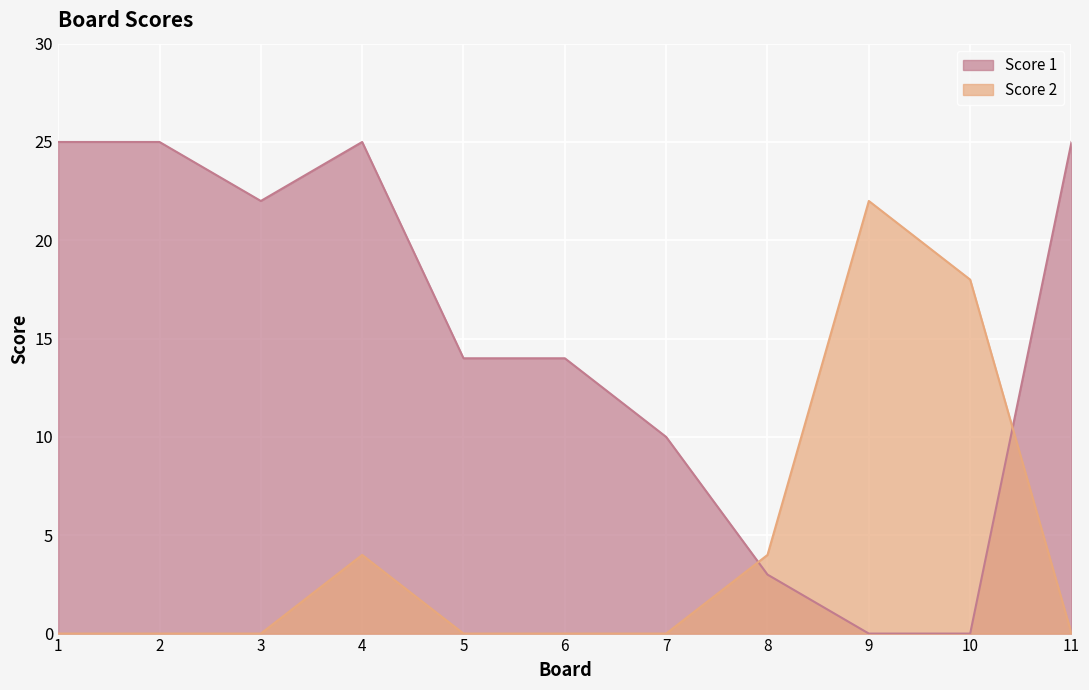

What is the total value across all series at 1?

25